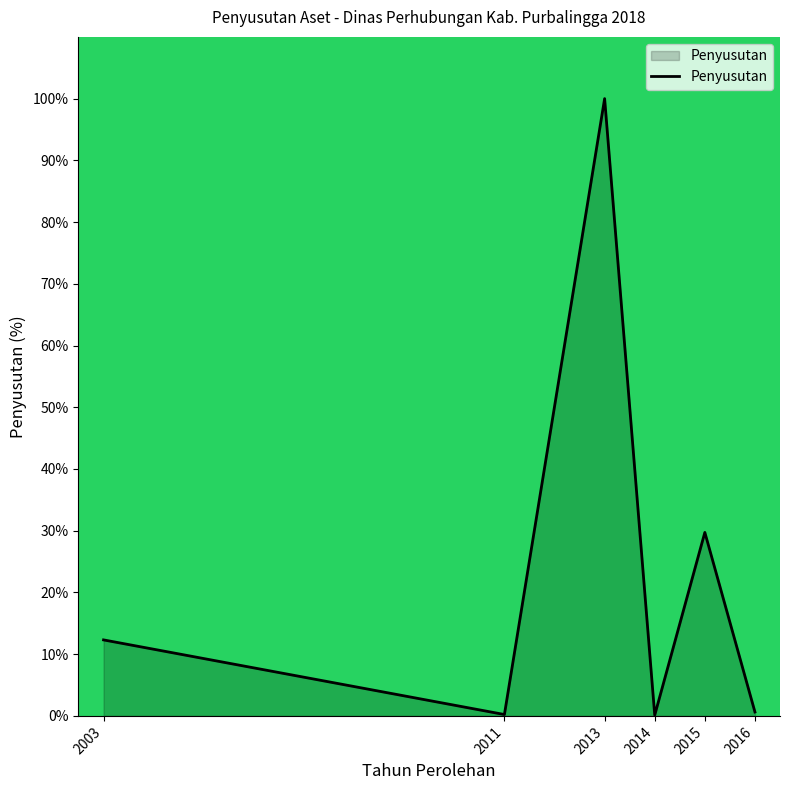

At which label is the value closest to 50?

2015